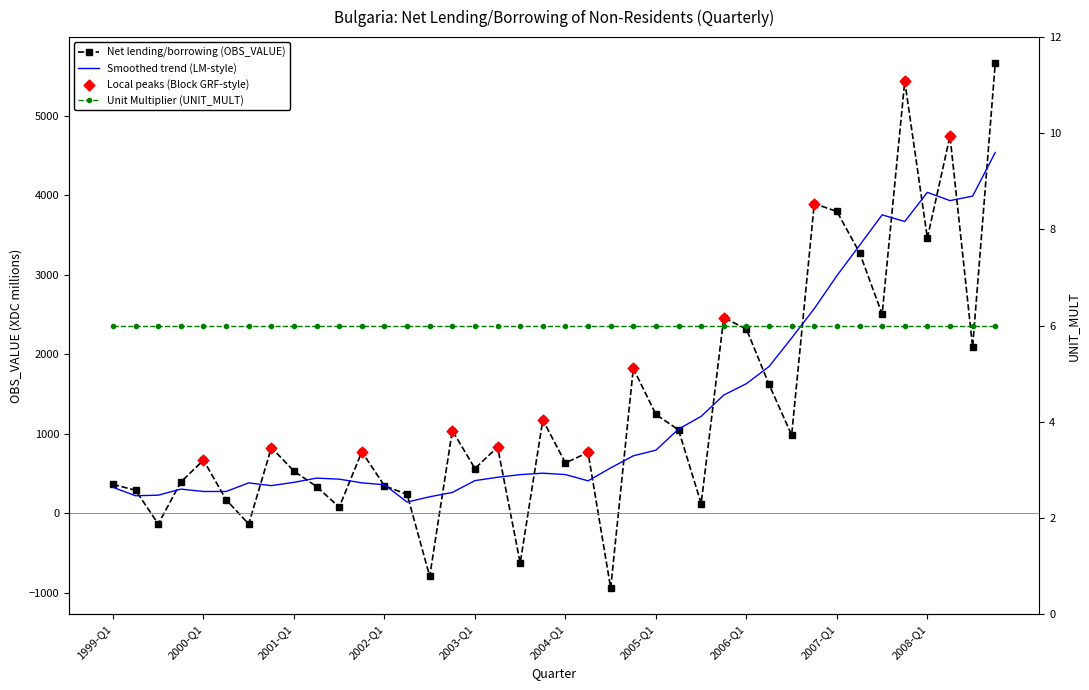

What is the ratio of the value at 1999-Q4 to the value at 2006-Q1?

0.2